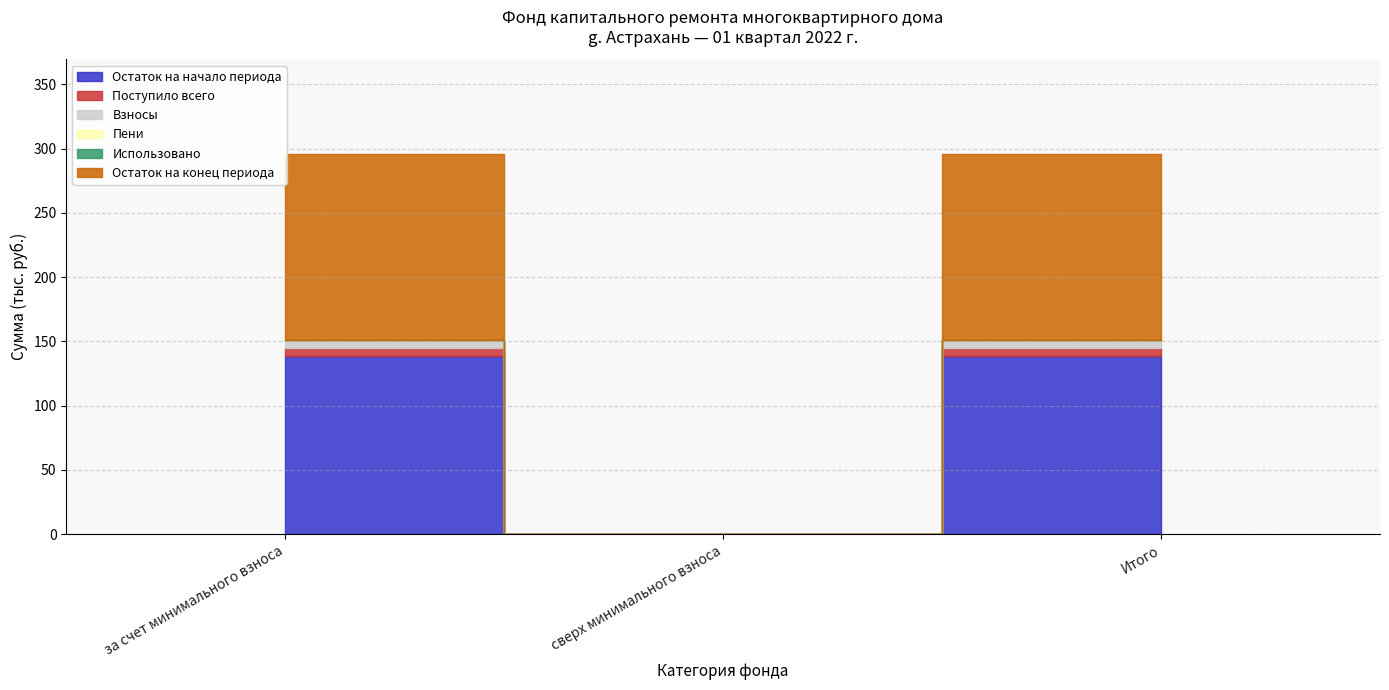

Rank the series at за счет минимального взноса from highest to lowest value.

Остаток на конец периода, Остаток на начало периода, Поступило всего, Взносы, Пени, Использовано